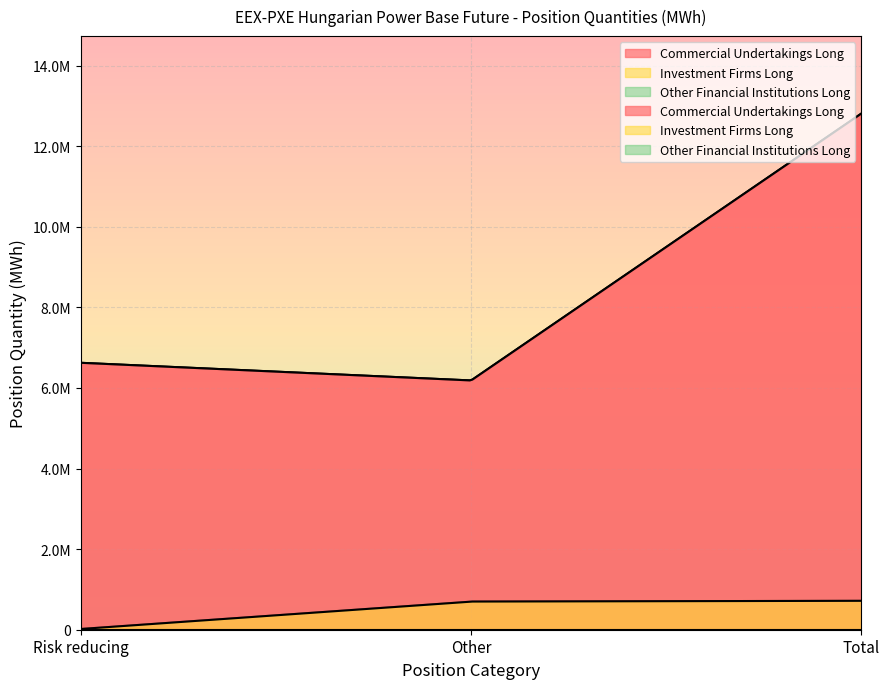

Rank the series by their maximum value, from highest to lowest.

Commercial Undertakings Long, Investment Firms Long, Other Financial Institutions Long